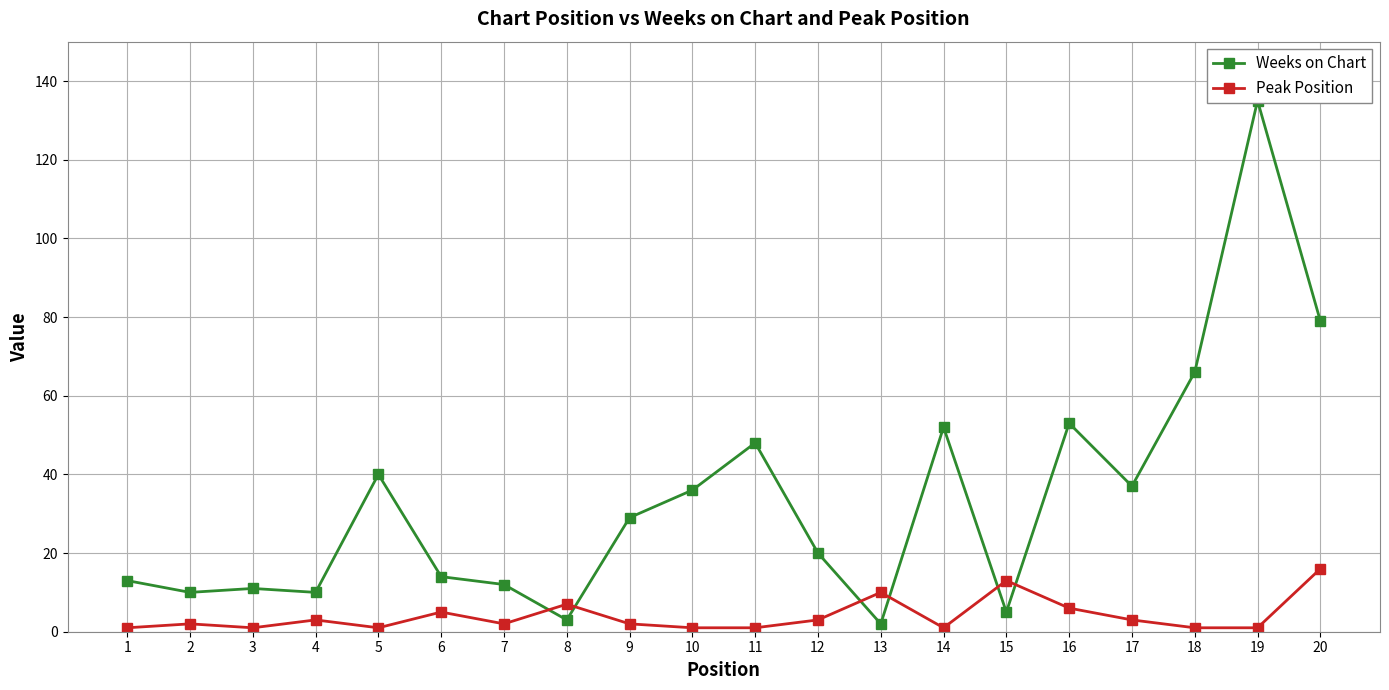

What is the value of the Peak Position point at the 13th from the left?

10